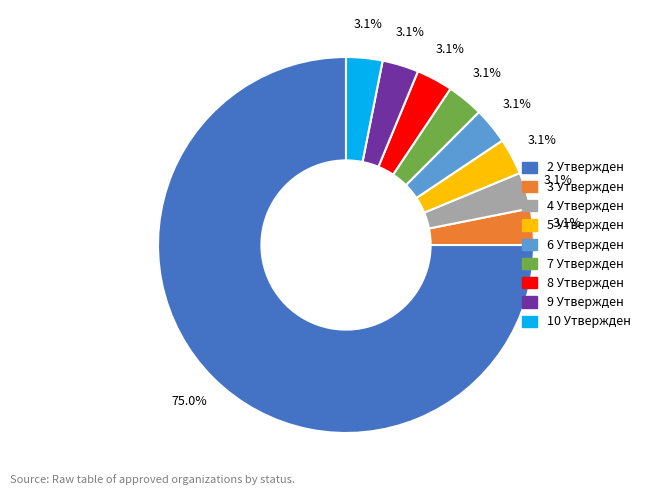

To the nearest percent, what portion does 5 Утвержден represent?

3%